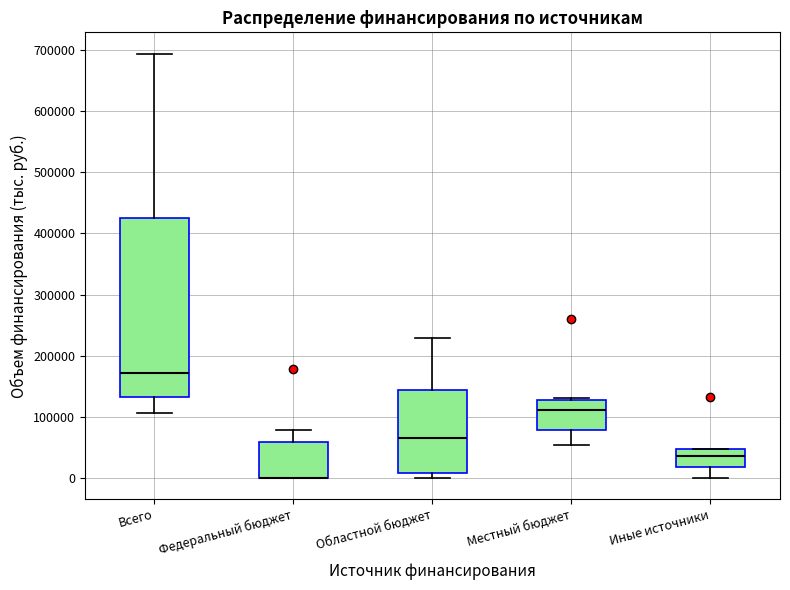

Comparing the boxes themselves (not the whiskers), which one is the tallest?

Всего